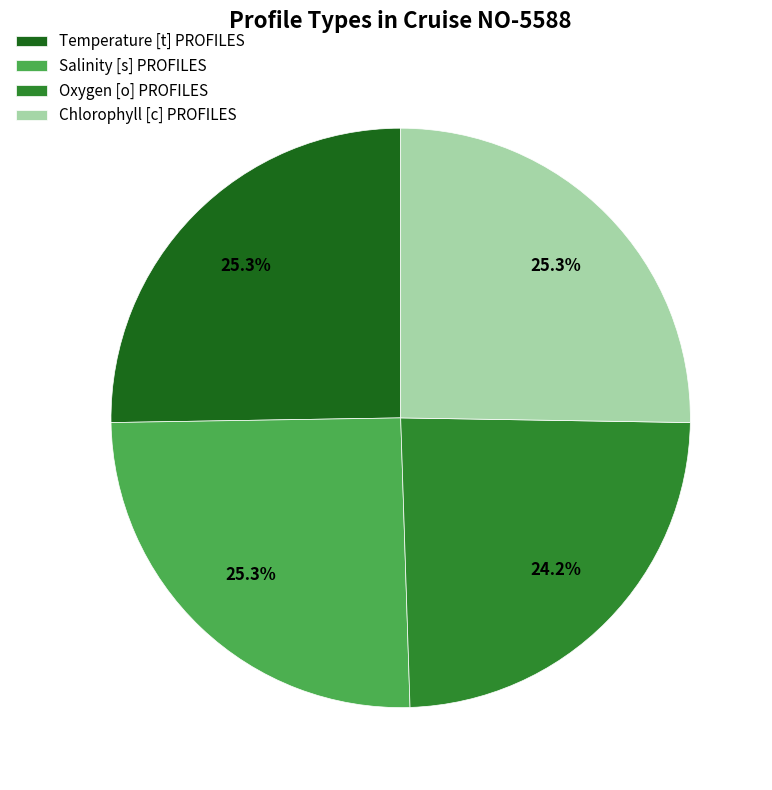

Which slice is the smallest?

Oxygen [o] PROFILES